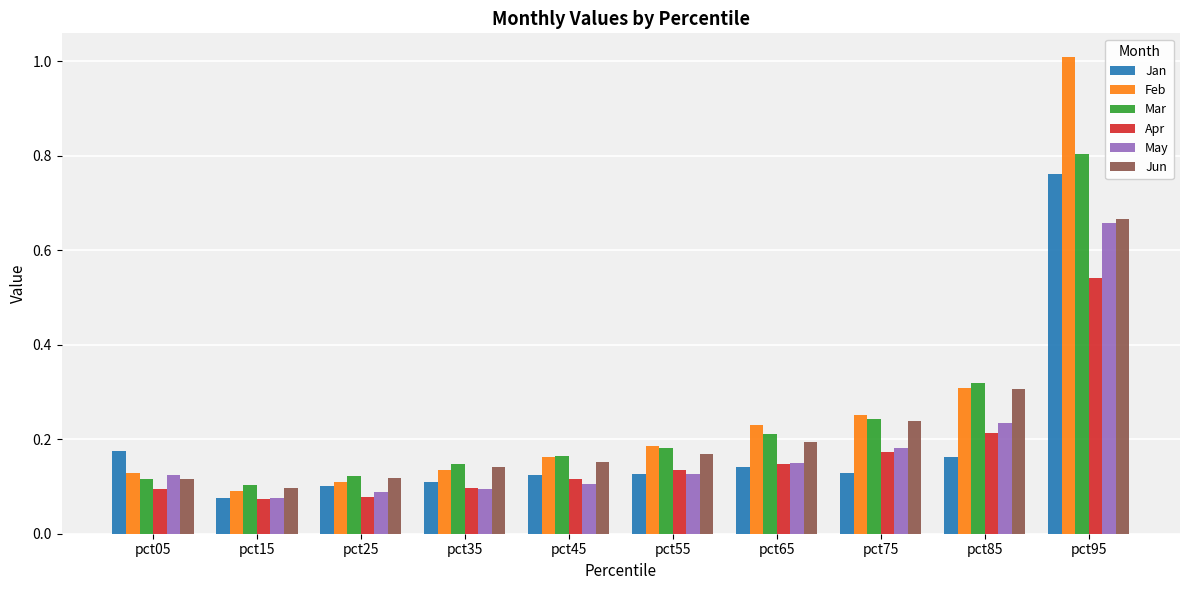

Which series has the largest range (max minus min)?

Feb